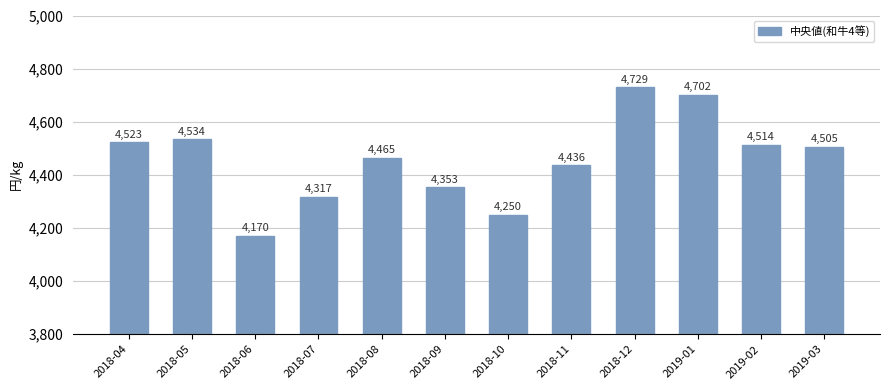

What is the approximate value at 2019-02, to the nearest 50?

4500